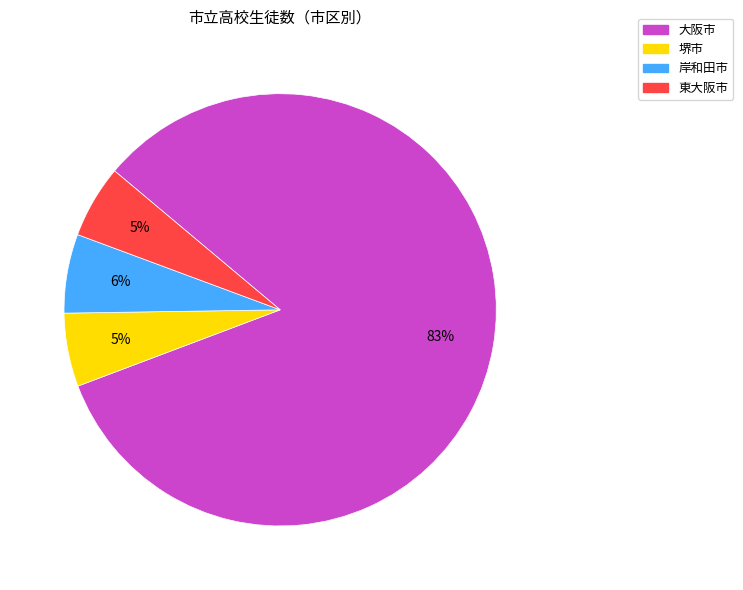

Which slice is the largest?

大阪市